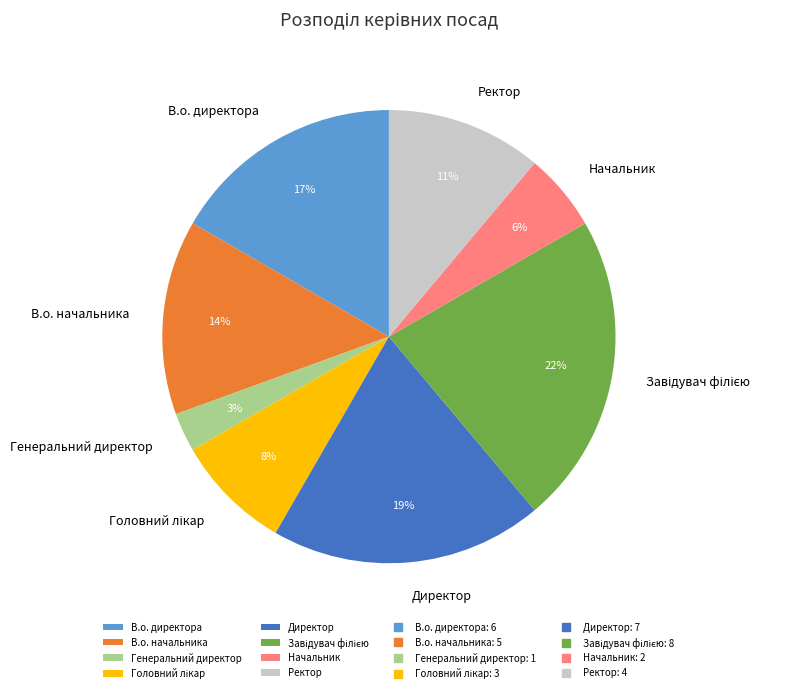

Does Директор represent more than half of the total?

No